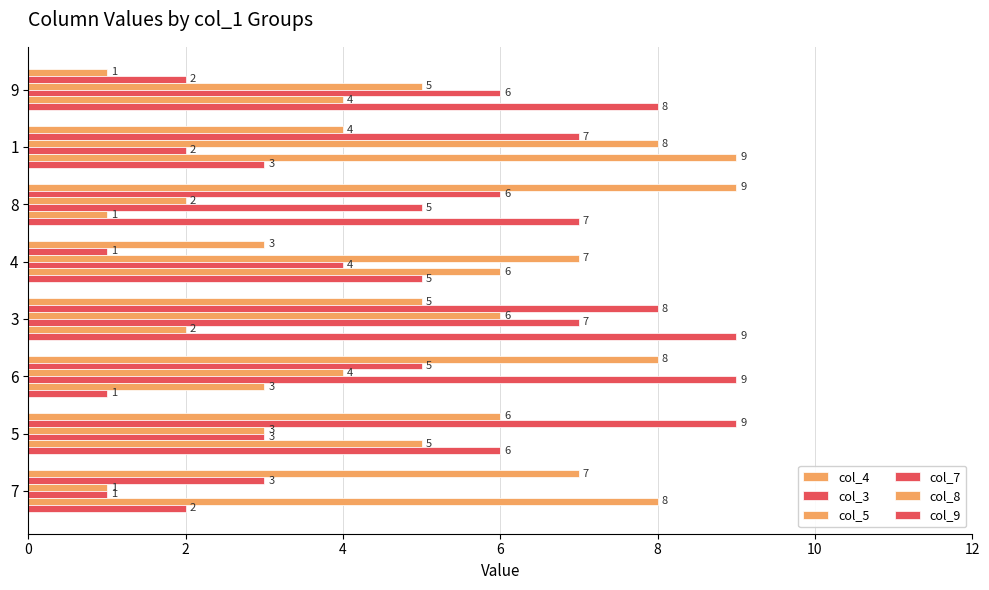

Reading right to left, extract all data points from this chart.

col_4: 7	6	8	5	3	9	4	1
col_3: 3	9	5	8	1	6	7	2
col_5: 1	3	4	6	7	2	8	5
col_7: 1	3	9	7	4	5	2	6
col_8: 8	5	3	2	6	1	9	4
col_9: 2	6	1	9	5	7	3	8